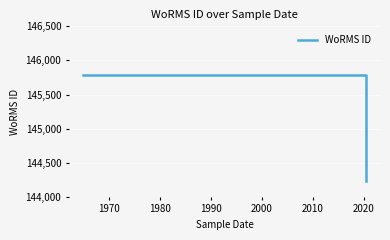

Count the values in the range 144228 to 145790.

7